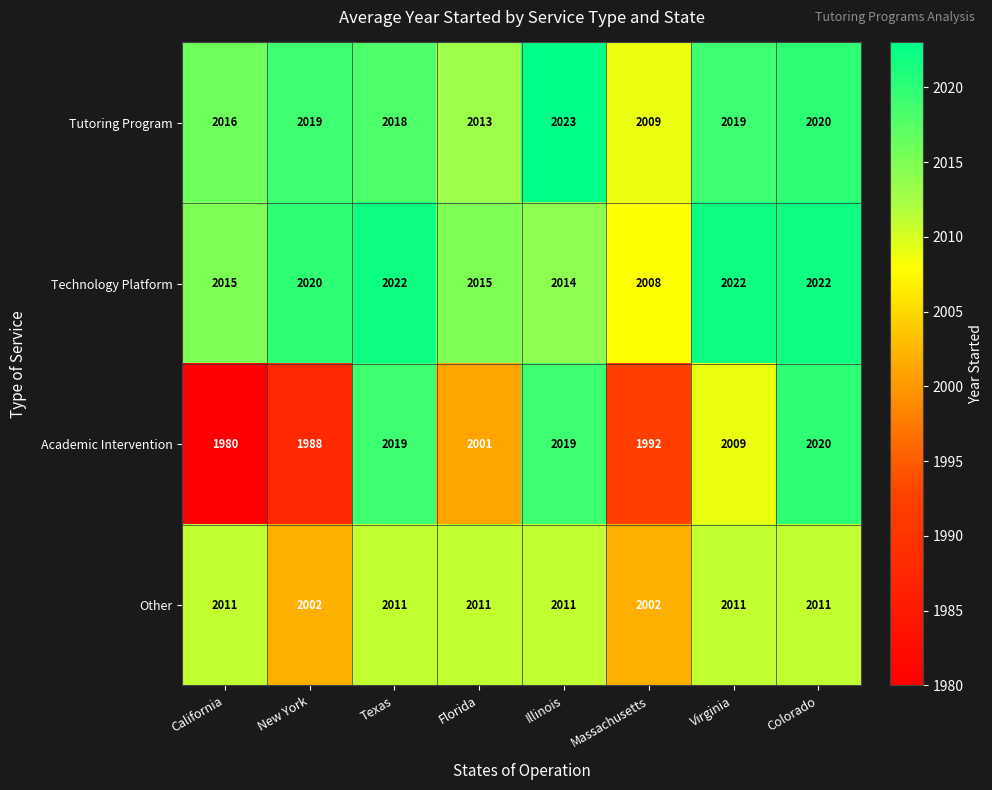

Which category has the lowest value across all series?

California